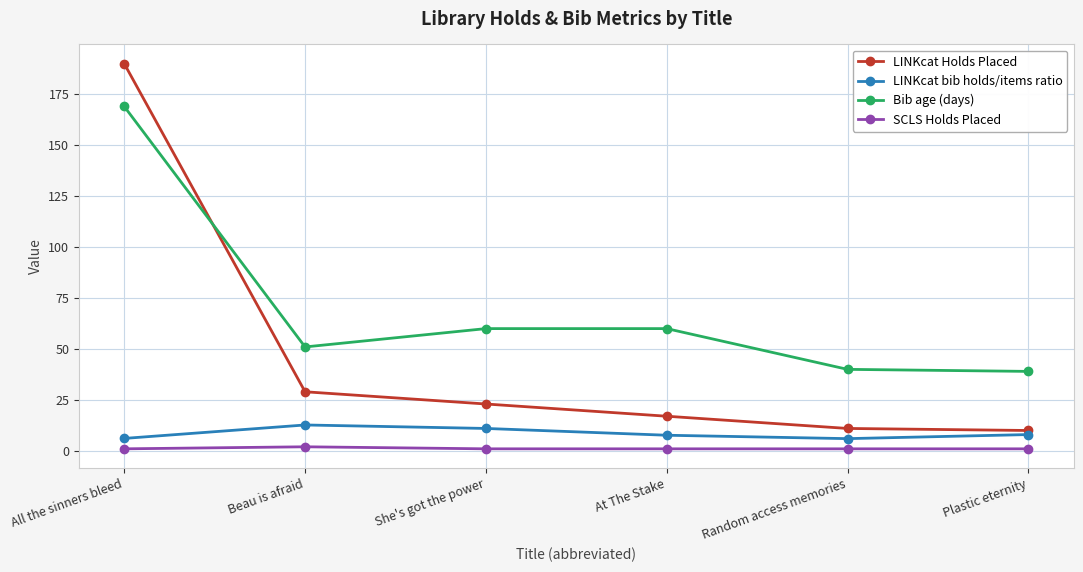

What is the sum of the SCLS Holds Placed values at At The Stake and She's got the power?

2.0